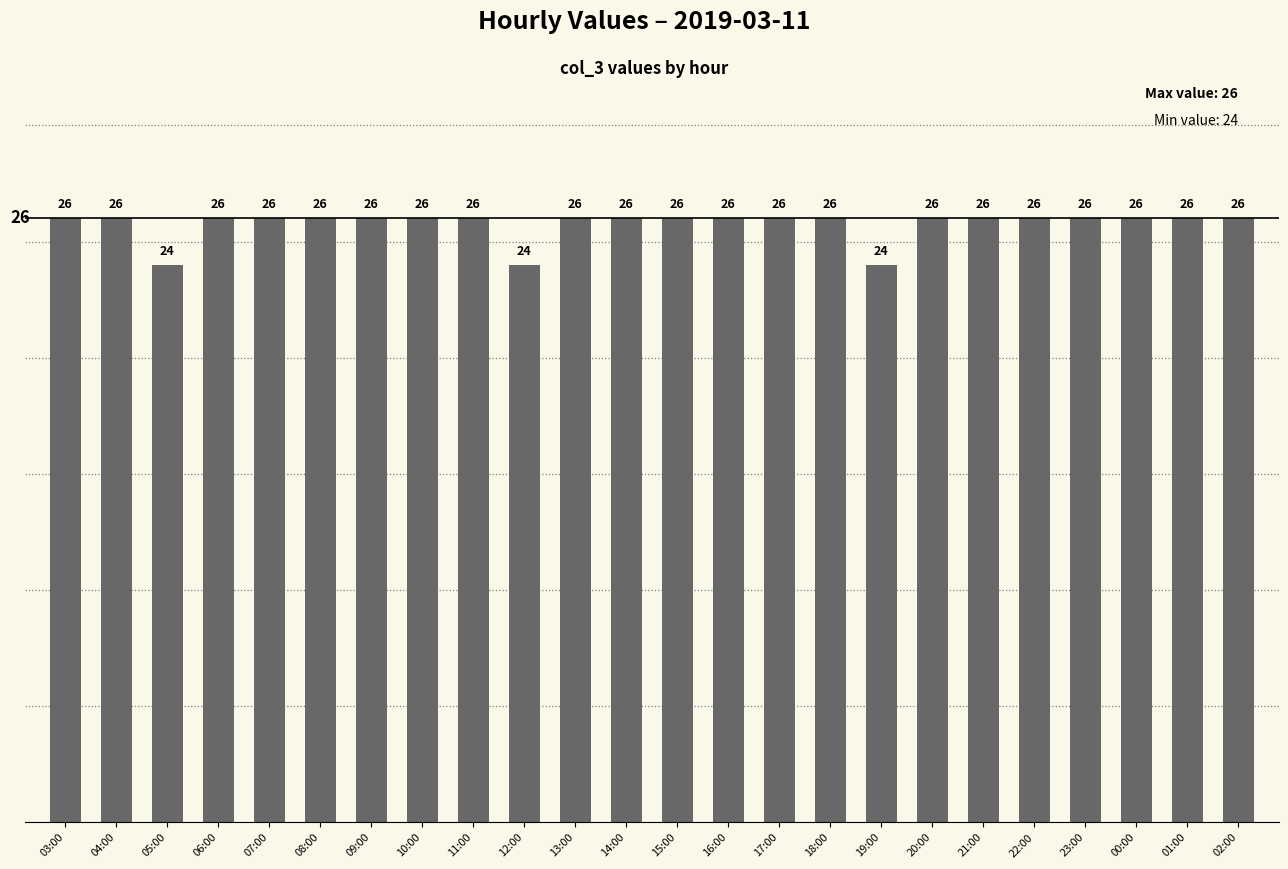

How many series are shown in this chart?

1